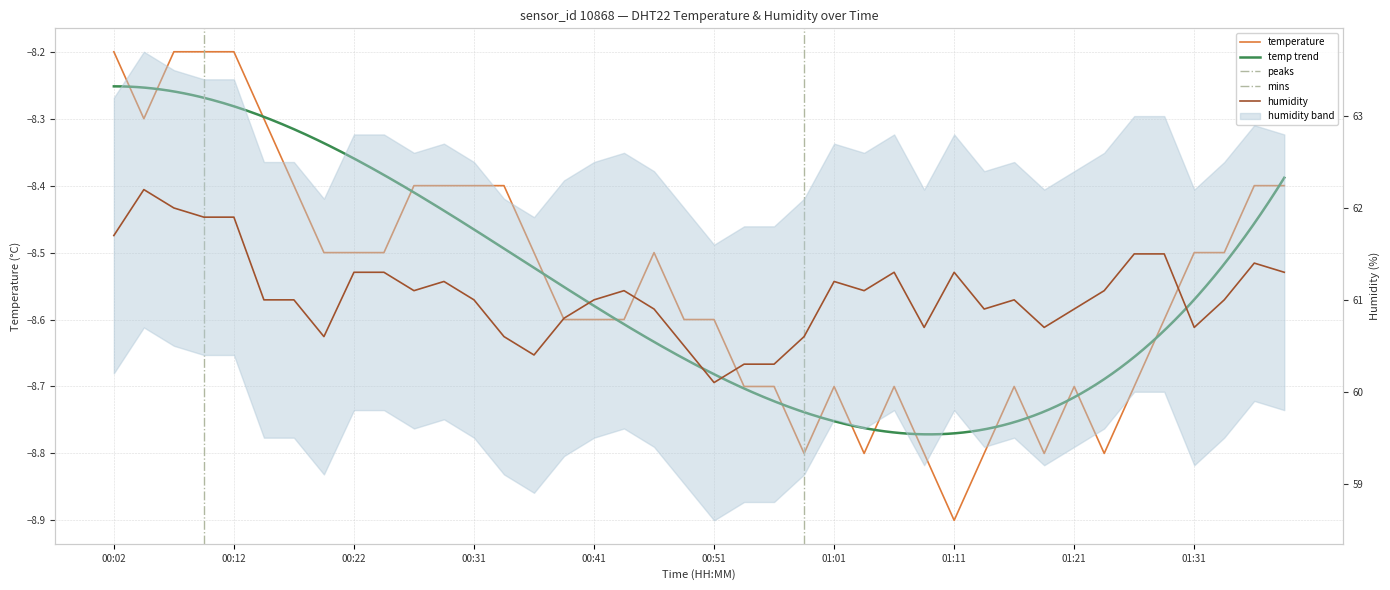

Reading right to left, extract all data points from this chart.

temperature: -8.4	-8.4	-8.5	-8.5	-8.6	-8.7	-8.8	-8.7	-8.8	-8.7	-8.8	-8.9	-8.8	-8.7	-8.8	-8.7	-8.8	-8.7	-8.7	-8.6	-8.6	-8.5	-8.6	-8.6	-8.6	-8.5	-8.4	-8.4	-8.4	-8.4	-8.5	-8.5	-8.5	-8.4	-8.3	-8.2	-8.2	-8.2	-8.3	-8.2
humidity: 61.3	61.4	61.0	60.7	61.5	61.5	61.1	60.9	60.7	61.0	60.9	61.3	60.7	61.3	61.1	61.2	60.6	60.3	60.3	60.1	60.5	60.9	61.1	61.0	60.8	60.4	60.6	61.0	61.2	61.1	61.3	61.3	60.6	61.0	61.0	61.9	61.9	62.0	62.2	61.7